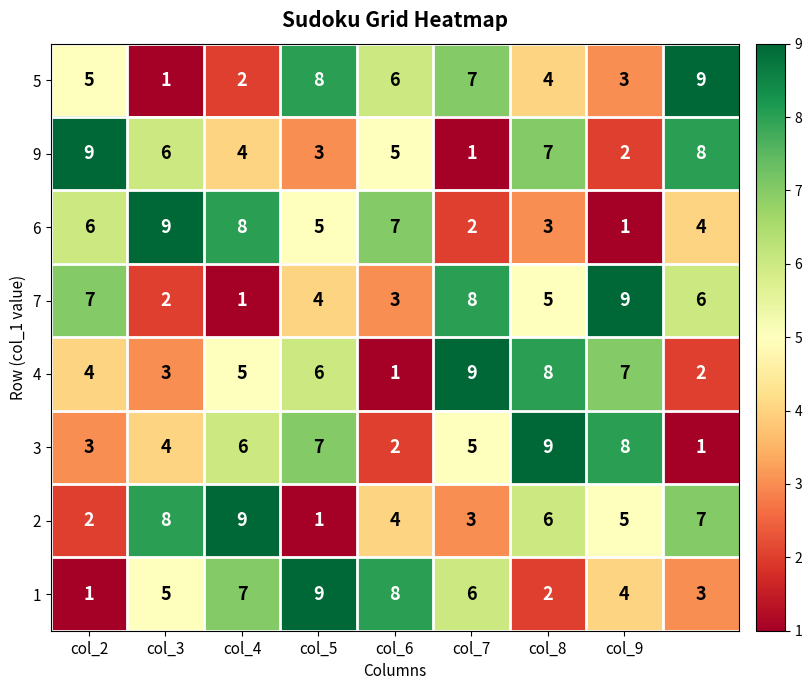

What is the average value of the 6 series?

5